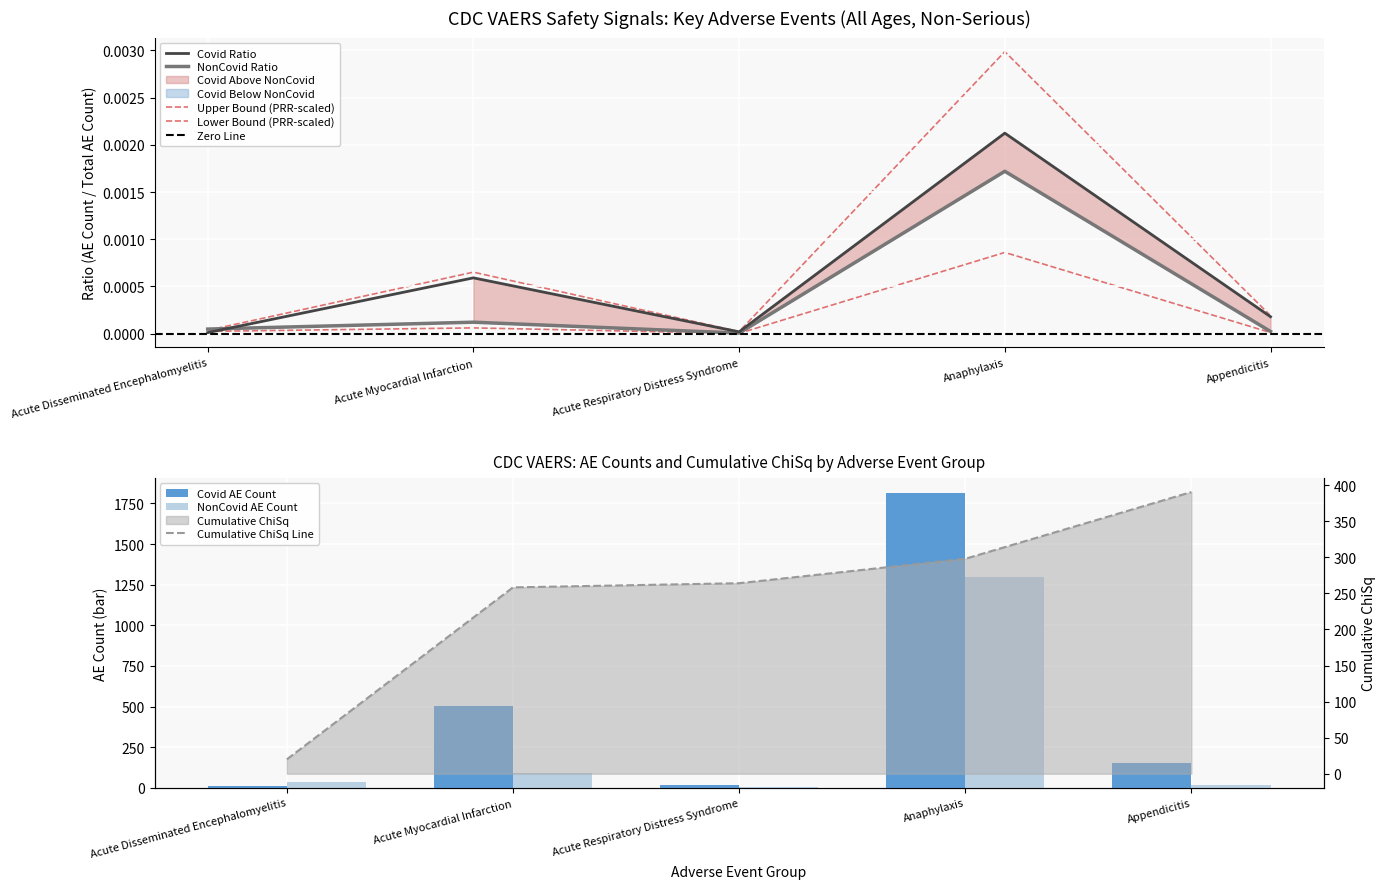

True or false: Covid Ratio has a value of 0.0 at Acute Myocardial Infarction.

True